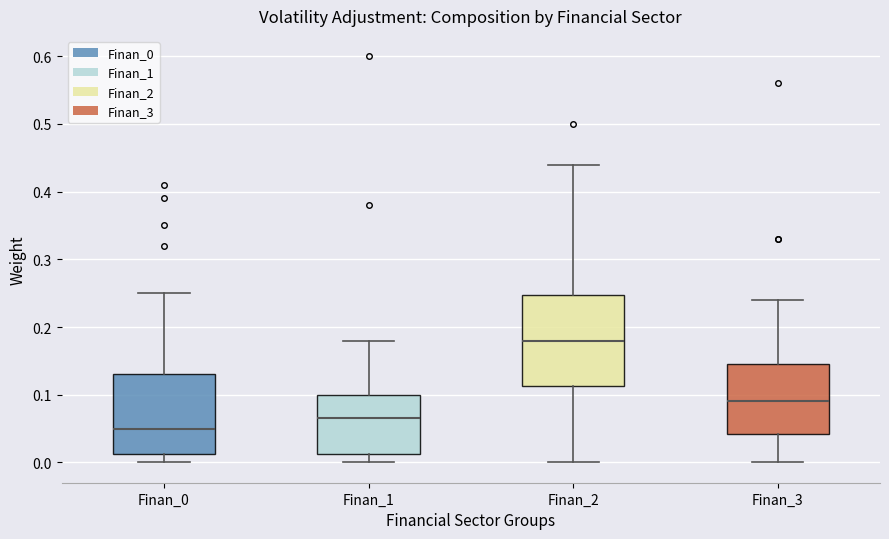

Which box is the tallest, from its lower edge to its upper edge?

Finan_2